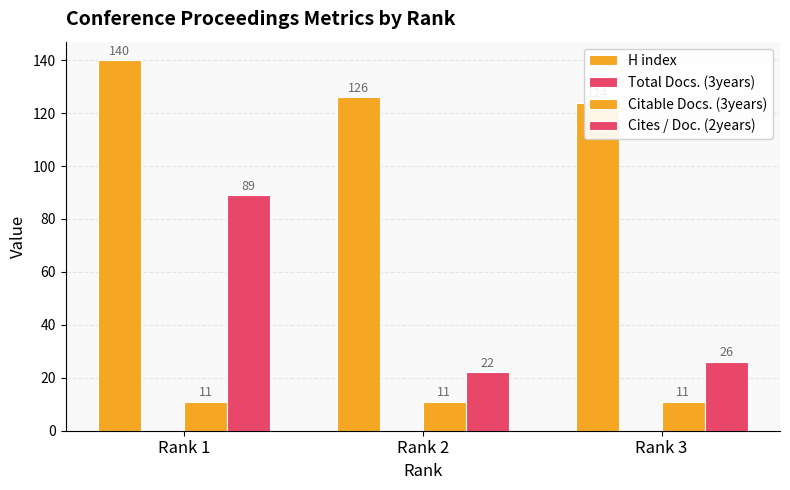

At which category is the sum across all series the highest?

Rank 1